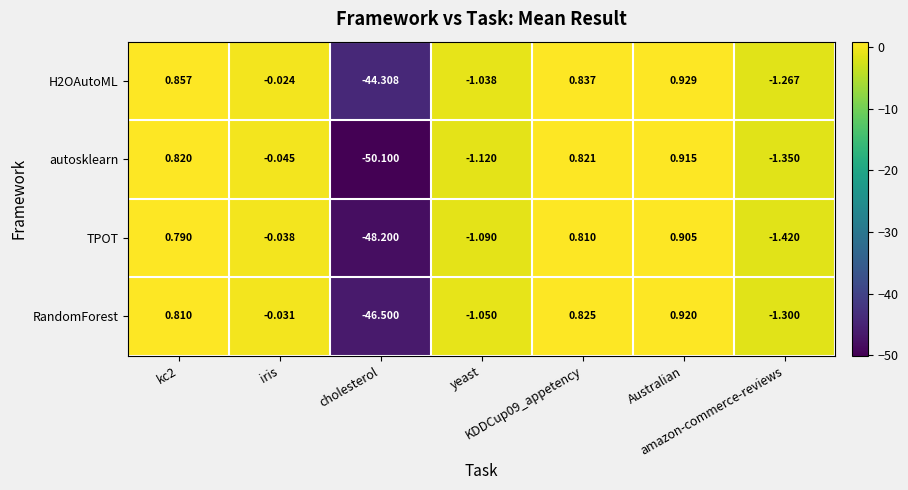

Rank the series at amazon-commerce-reviews from highest to lowest value.

H2OAutoML, RandomForest, autosklearn, TPOT